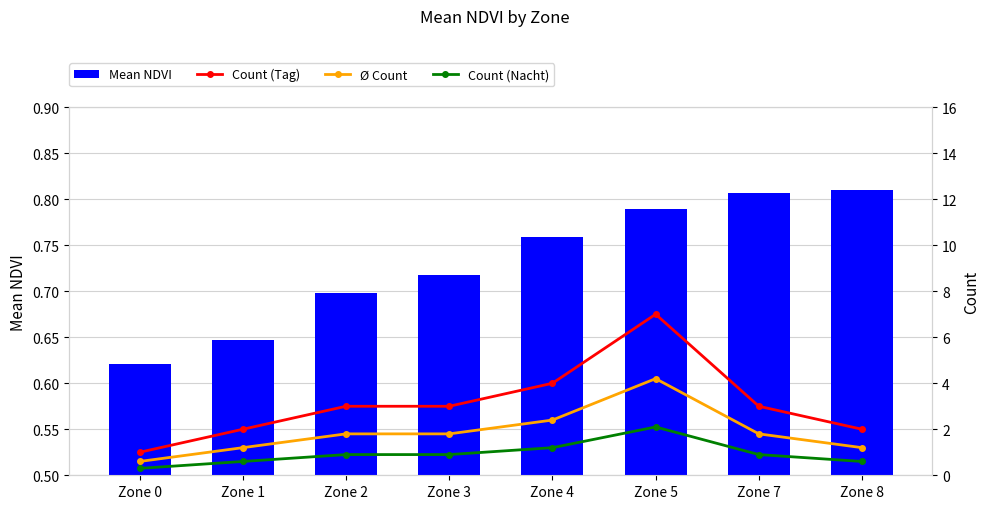

Reading left to right, extract all data points from this chart.

Mean NDVI: 0.6	0.6	0.7	0.7	0.8	0.8	0.8	0.8
Count (Tag): 1.0	2.0	3.0	3.0	4.0	7.0	3.0	2.0
Ø Count: 0.6	1.2	1.8	1.8	2.4	4.2	1.8	1.2
Count (Nacht): 0.3	0.6	0.9	0.9	1.2	2.1	0.9	0.6